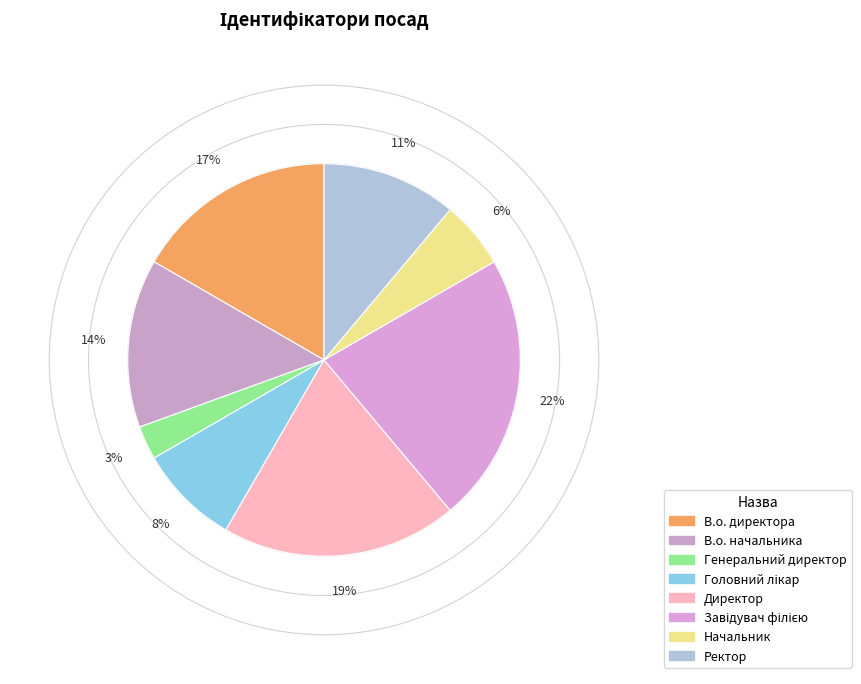

Is there a majority slice in this chart?

No